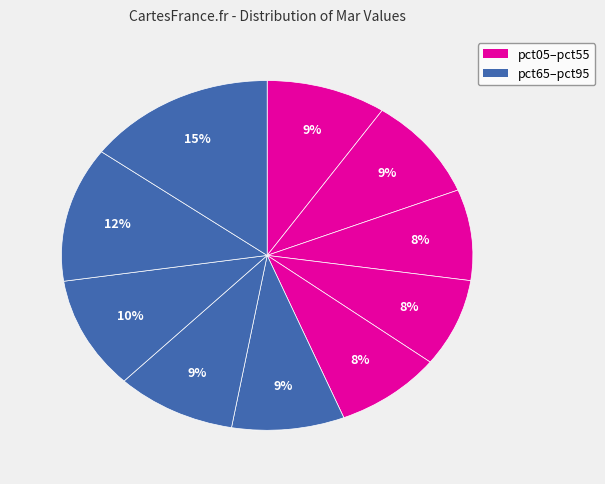

Count the number of slices in the pie.

10